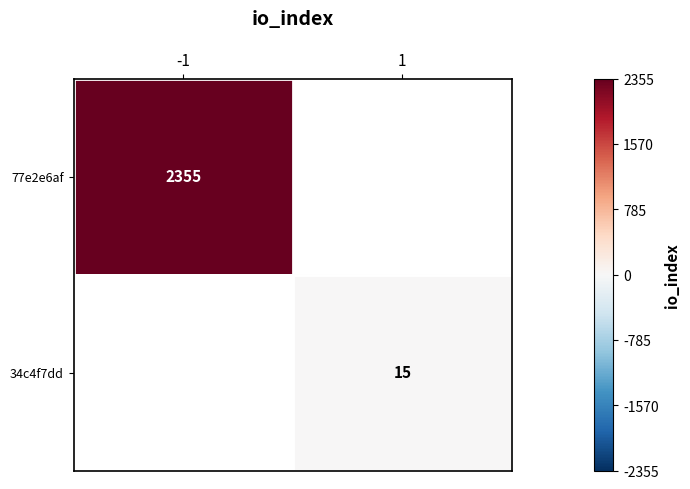

Is it true that 34c4f7dd equals 24 at 1?

False